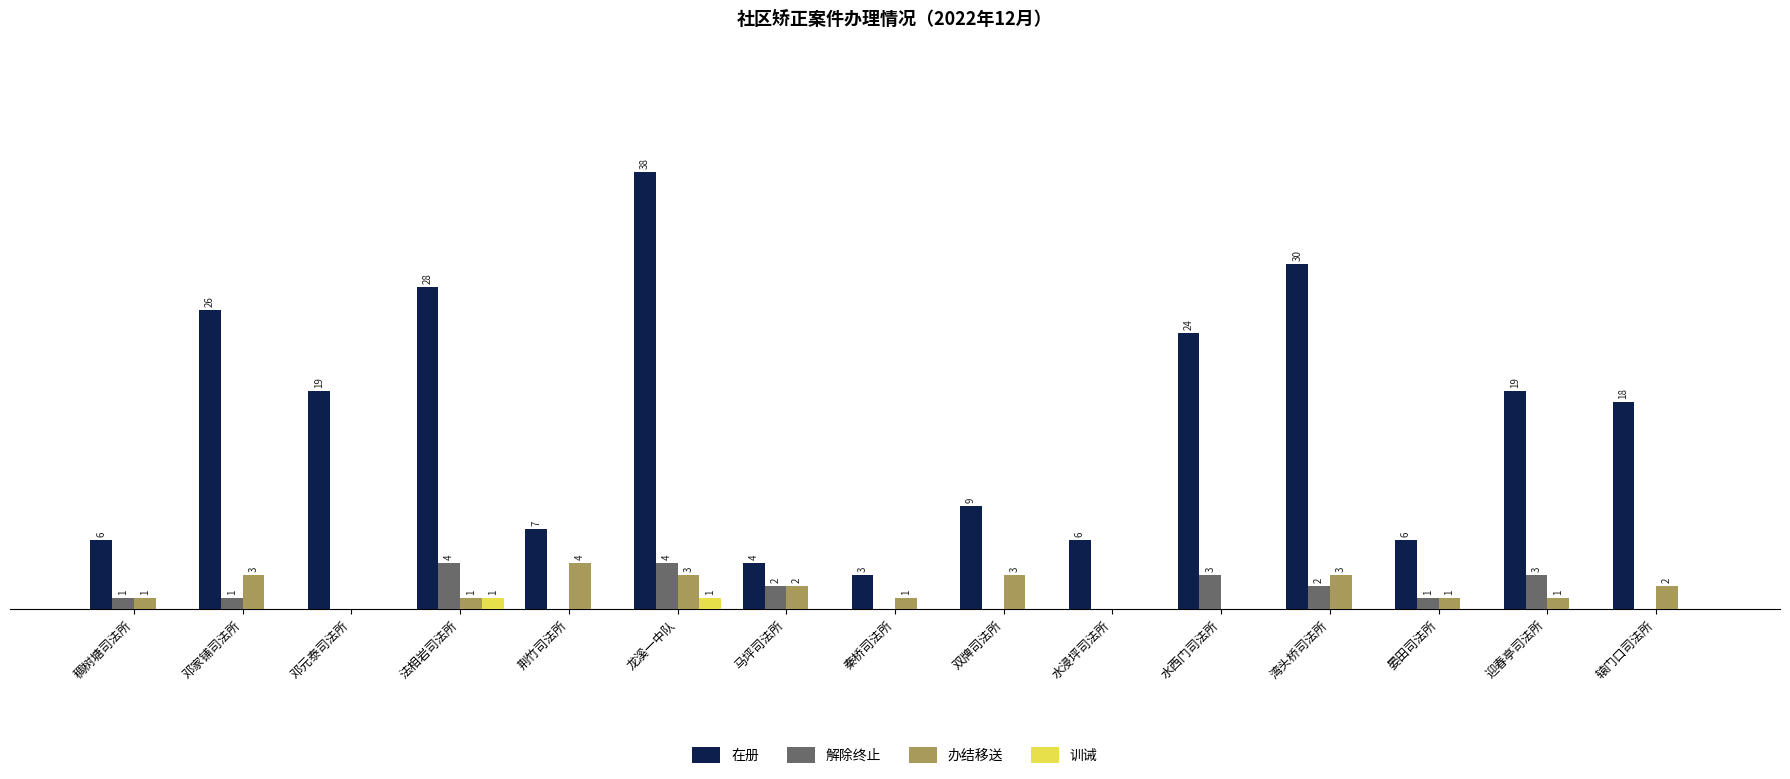

Which label corresponds to the largest value in the chart?

龙溪一中队